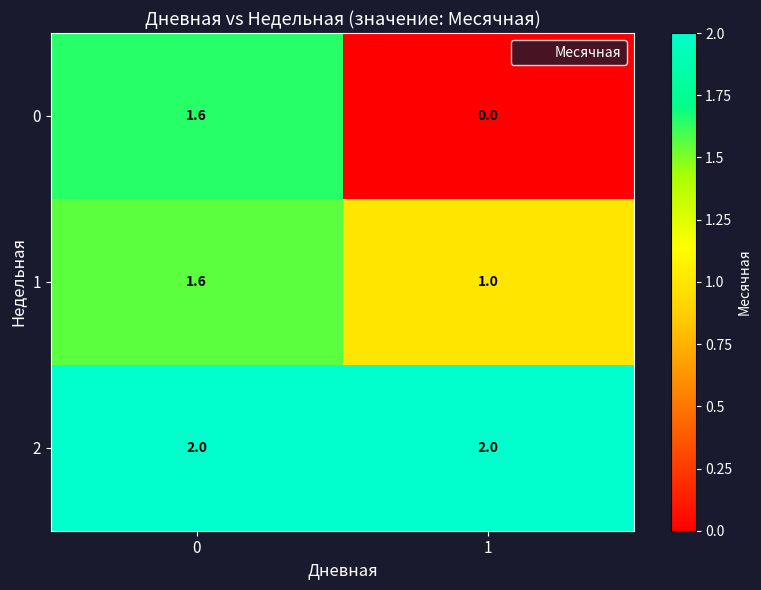

Is it true that 2 equals 1.2 at 0?

False